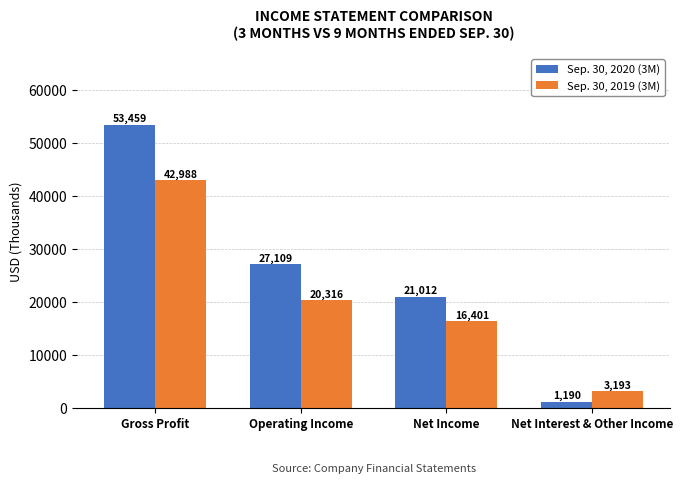

List the series in order of their peak value, lowest first.

Sep. 30, 2019 (3M), Sep. 30, 2020 (3M)